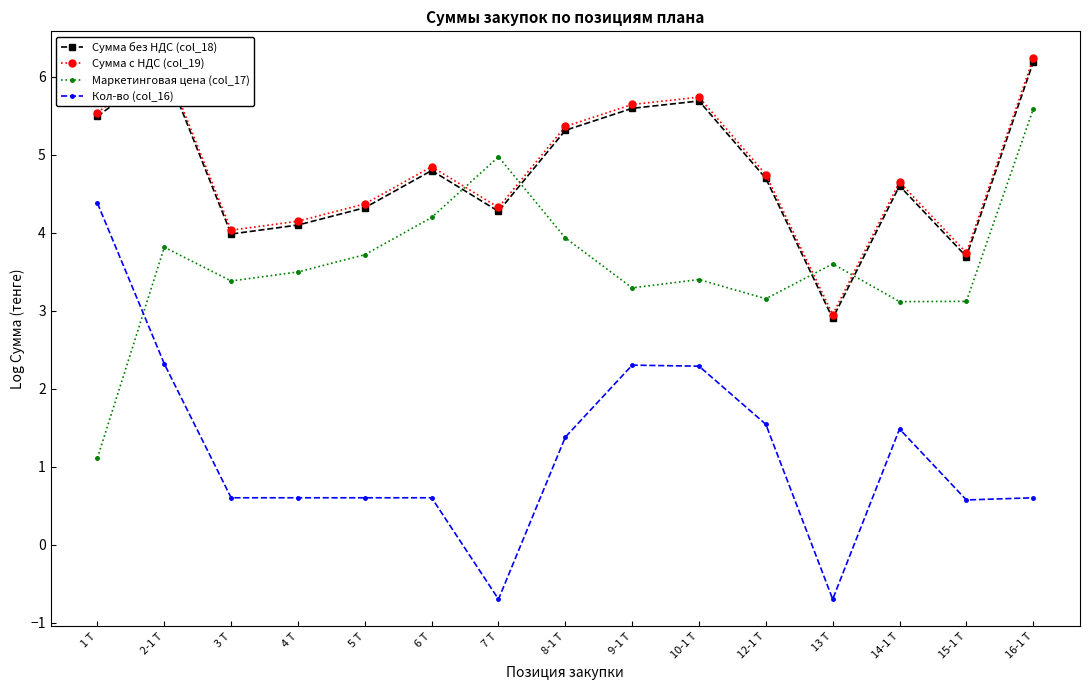

Between which two adjacent categories do Маркетинговая цена (col_17) and Кол-во (col_16) first intersect?

1 Т and 2-1 Т